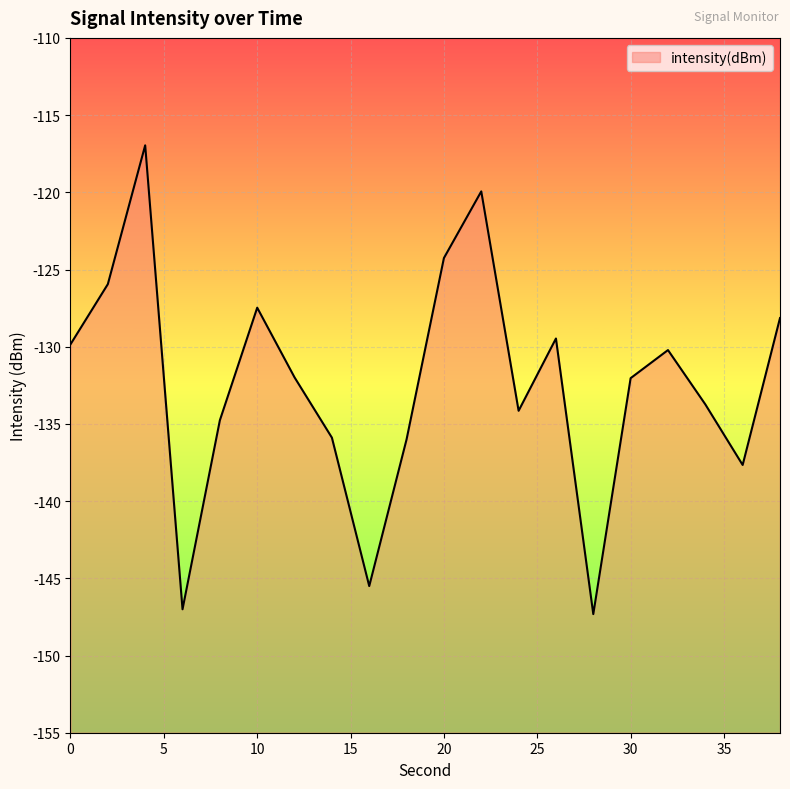

What is the minimum value shown in the chart?

-147.3